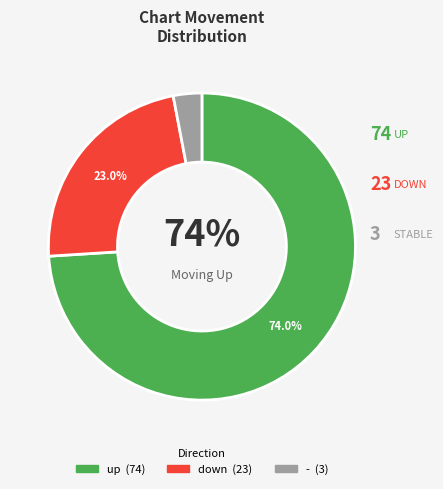

Which slice is the smallest?

-